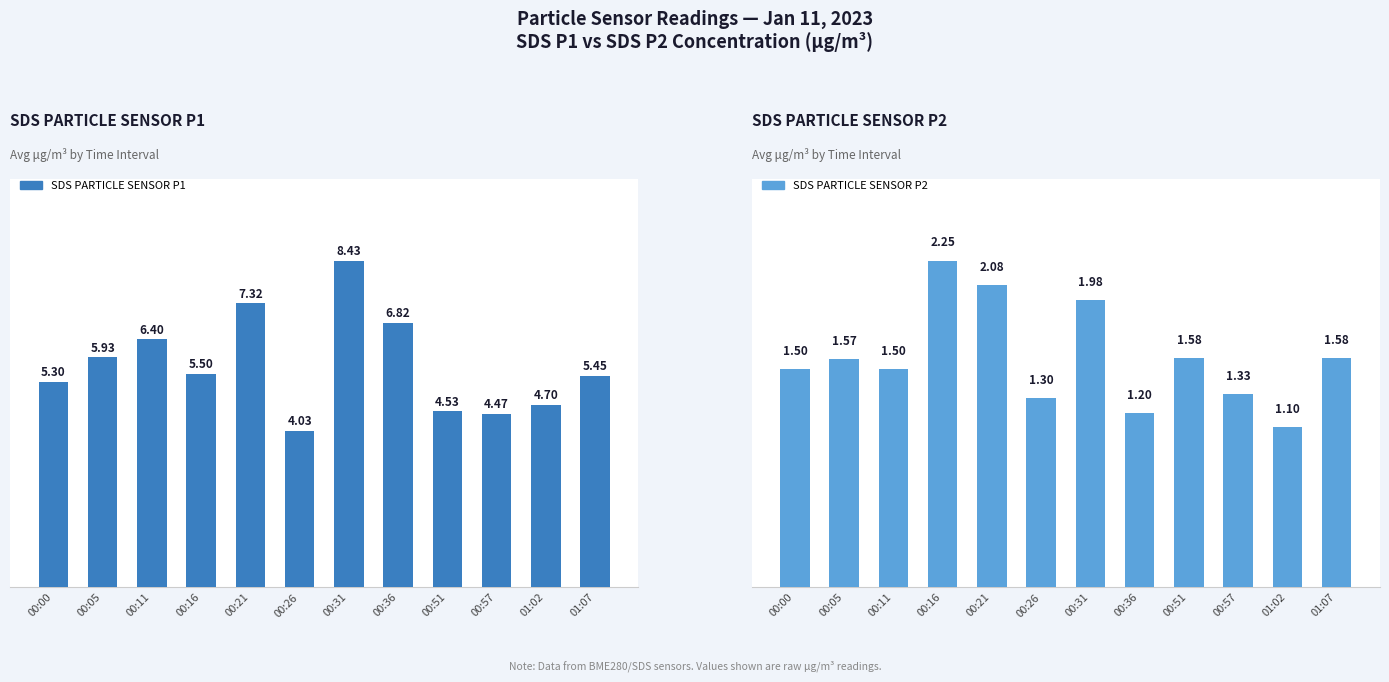

Is it true that SDS PARTICLE SENSOR P2 equals 0.5 at 00:51?

False